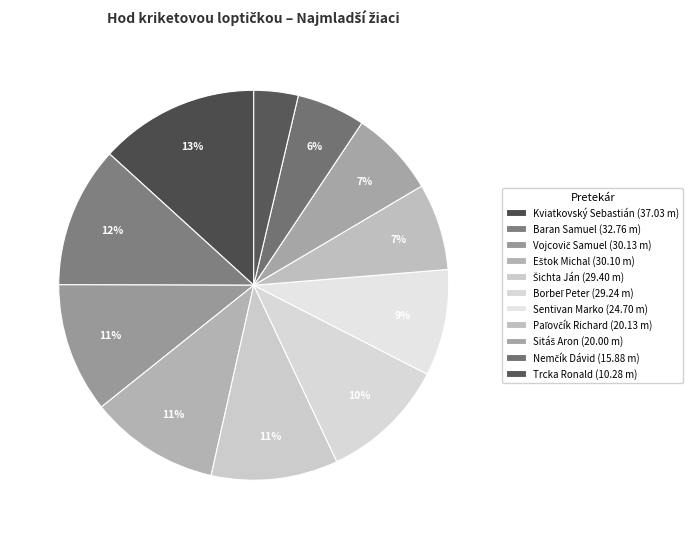

To the nearest percent, what is the average slice percentage?

9%